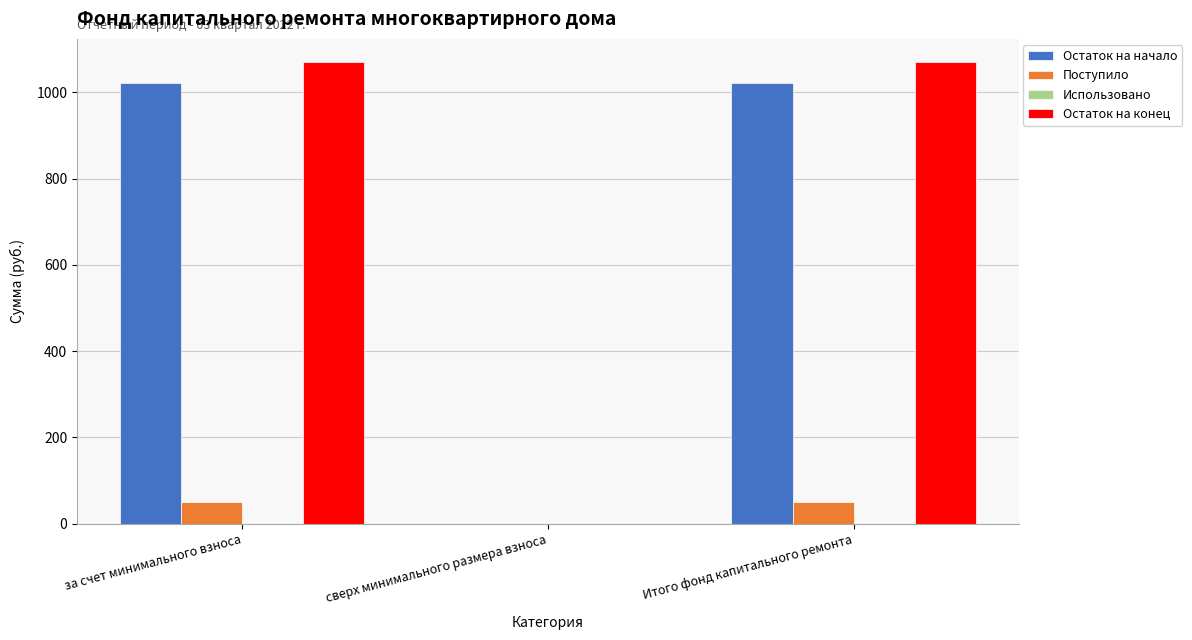

What is the sum of all Остаток на конец values?

2140.7